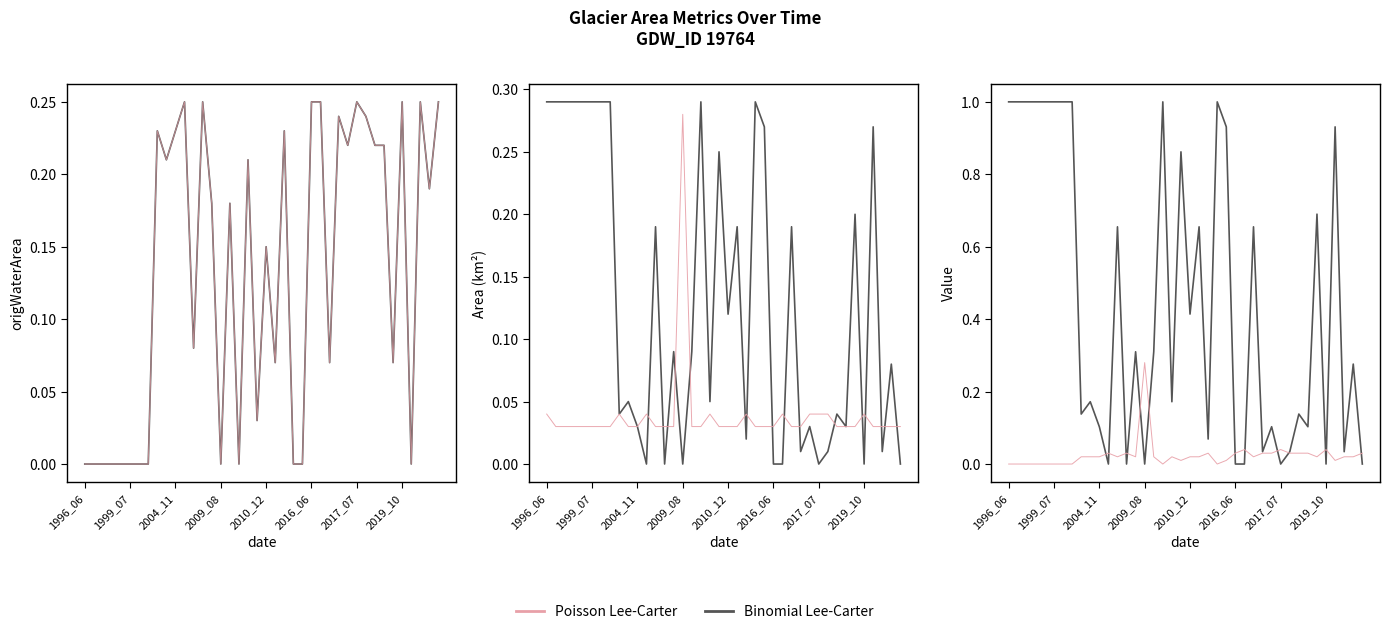

How many interior local valleys does the Poisson Lee-Carter series have?

8